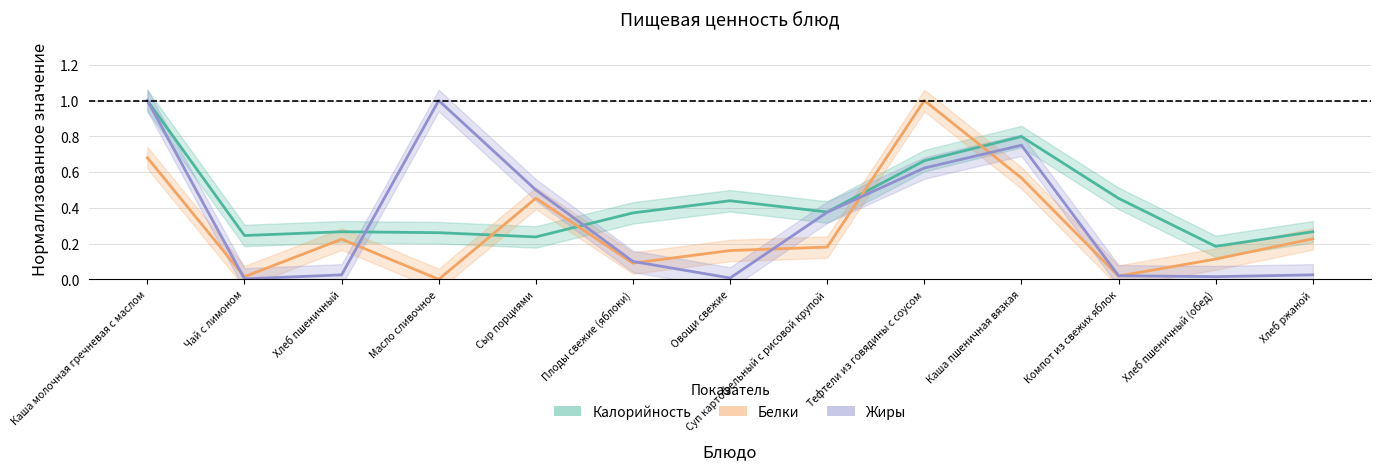

True or false: Калорийность has a value of 0.7 at Тефтели из говядины с соусом.

True